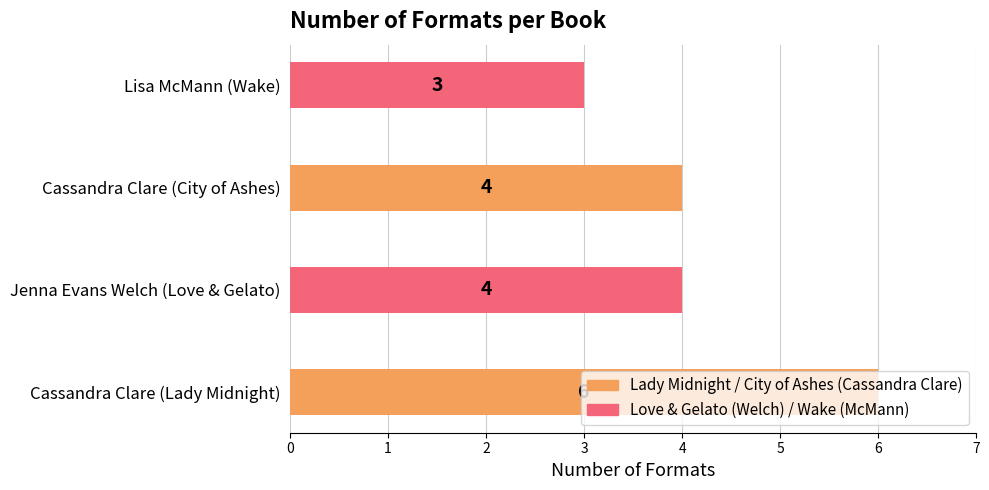

Approximately how many times larger is the value at Jenna Evans Welch (Love & Gelato) compared to Cassandra Clare (Lady Midnight)?

0.7